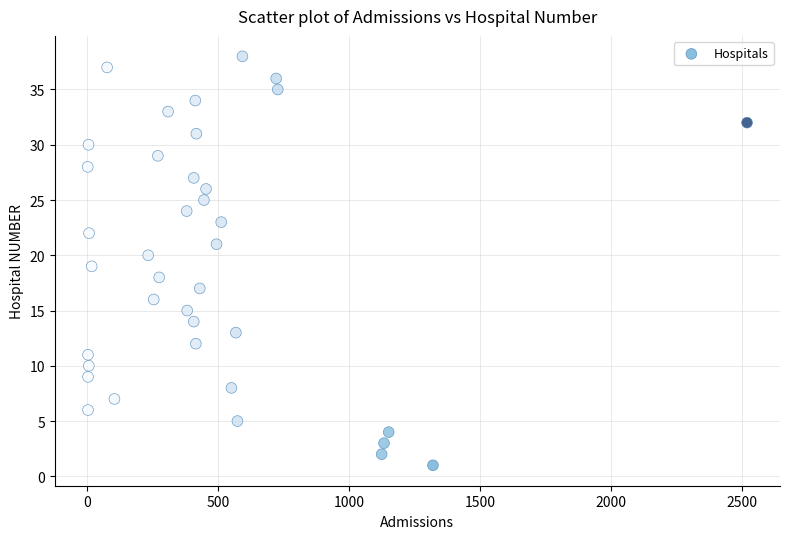

What is the range of Y values (max minus min)?

37